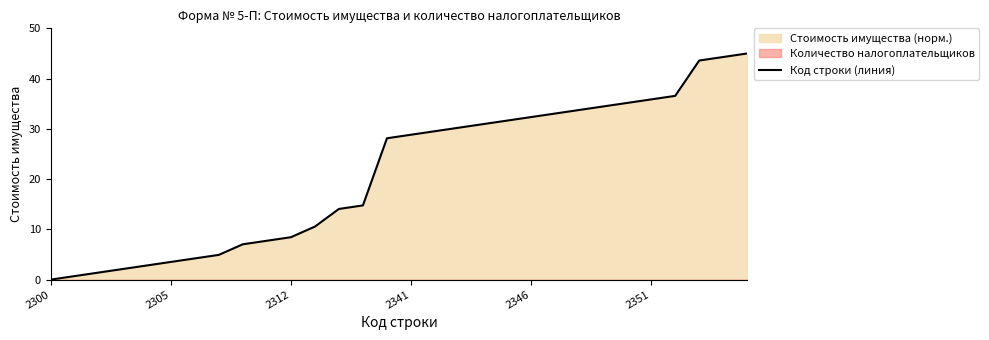

How many data points are less than 28?

14